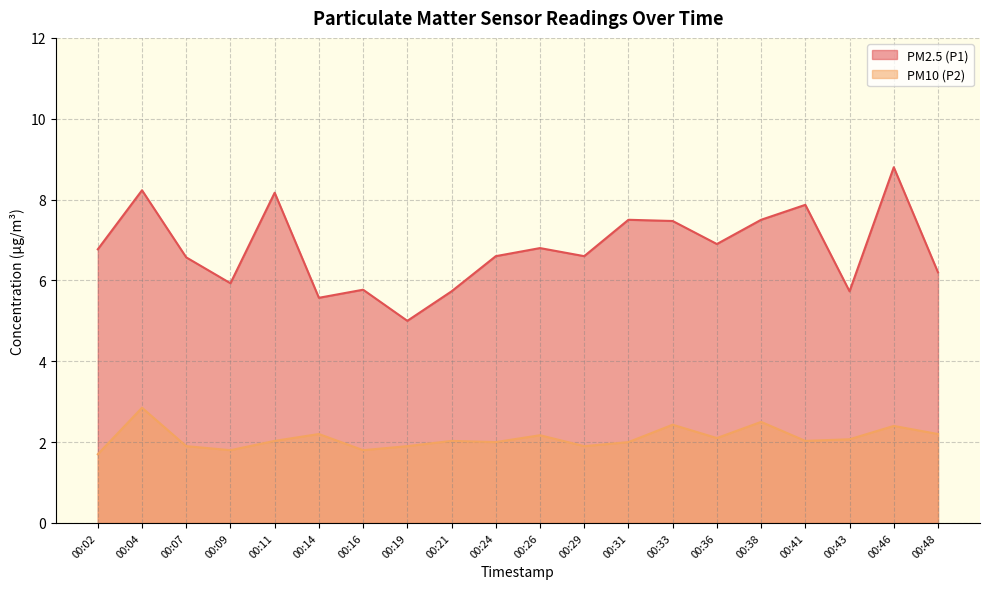

What is the average value of the PM10 (P2) series?

2.1